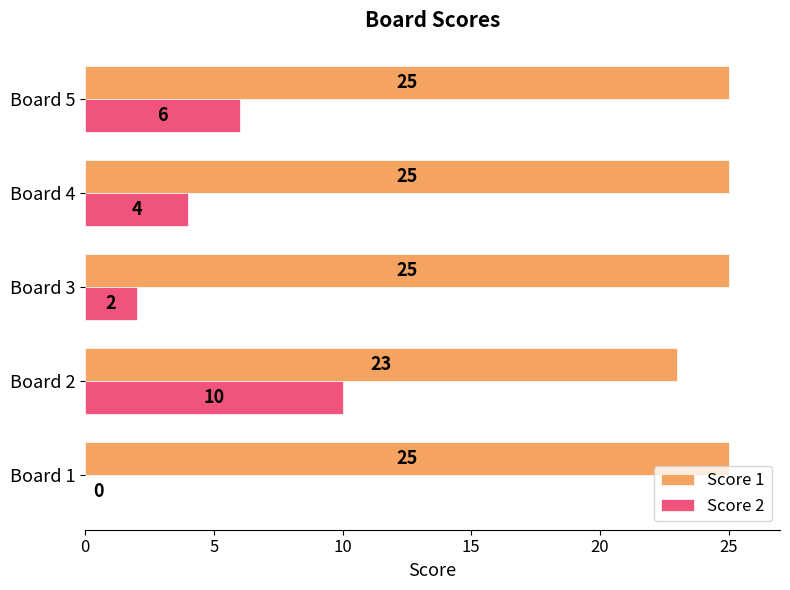

Which series has the largest total across all categories?

Score 1